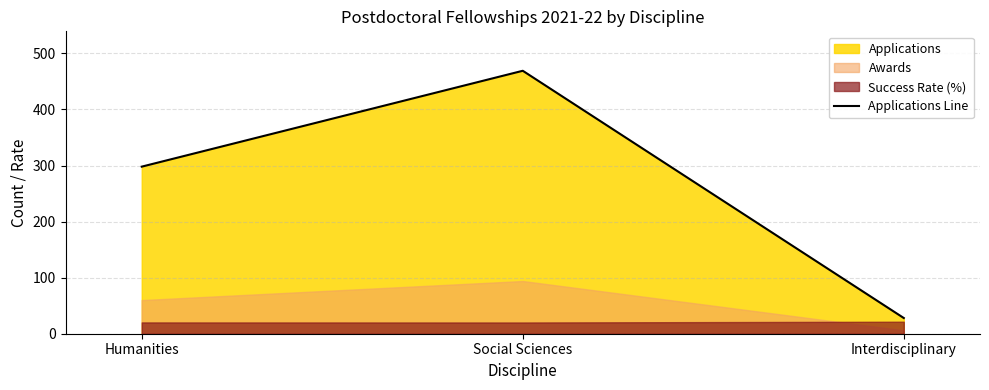

What is the value of the 1st point from the left?

298